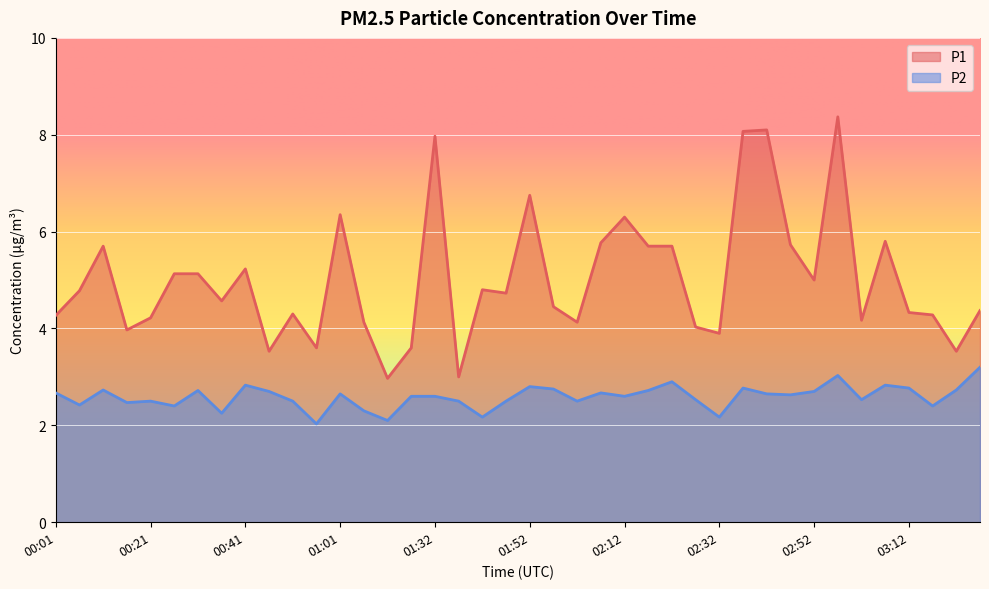

In P2, how many points are lower than both neighbors (excluding endpoints)?

13